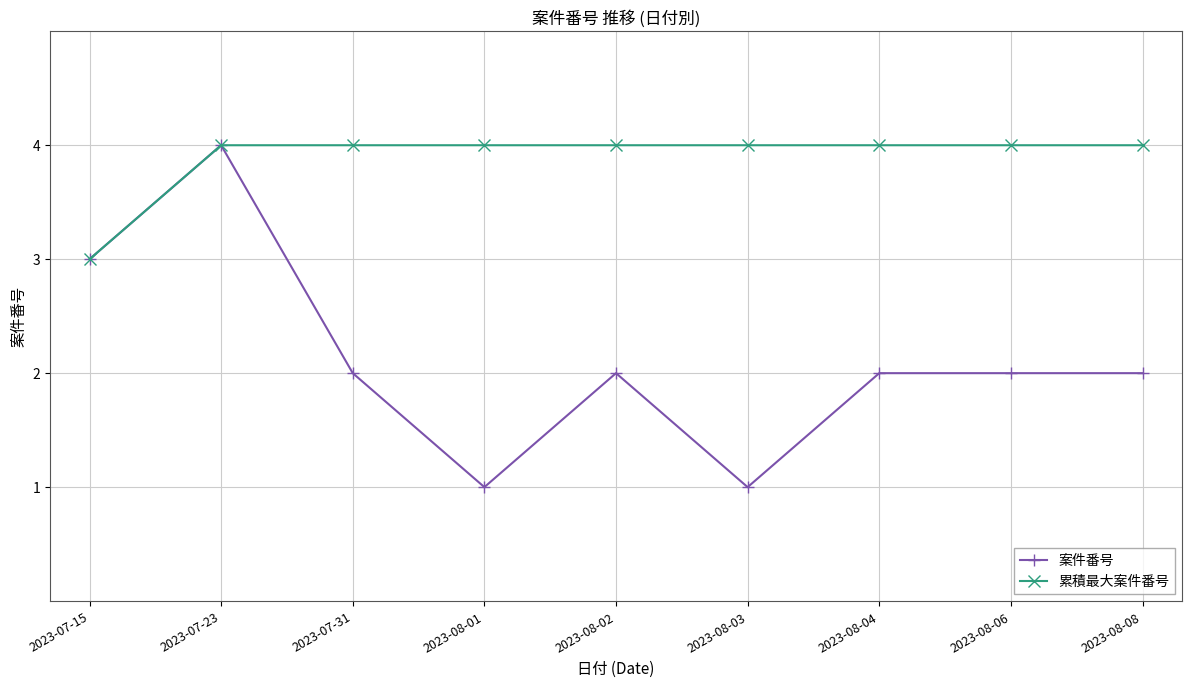

The value of 案件番号 at 2023-08-03 is 1. True or false?

True